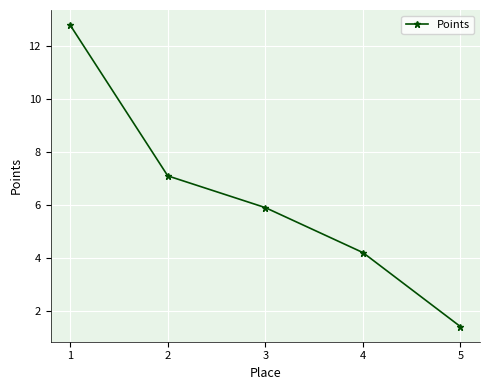

List the labels in order of value, largest first.

1, 2, 3, 4, 5